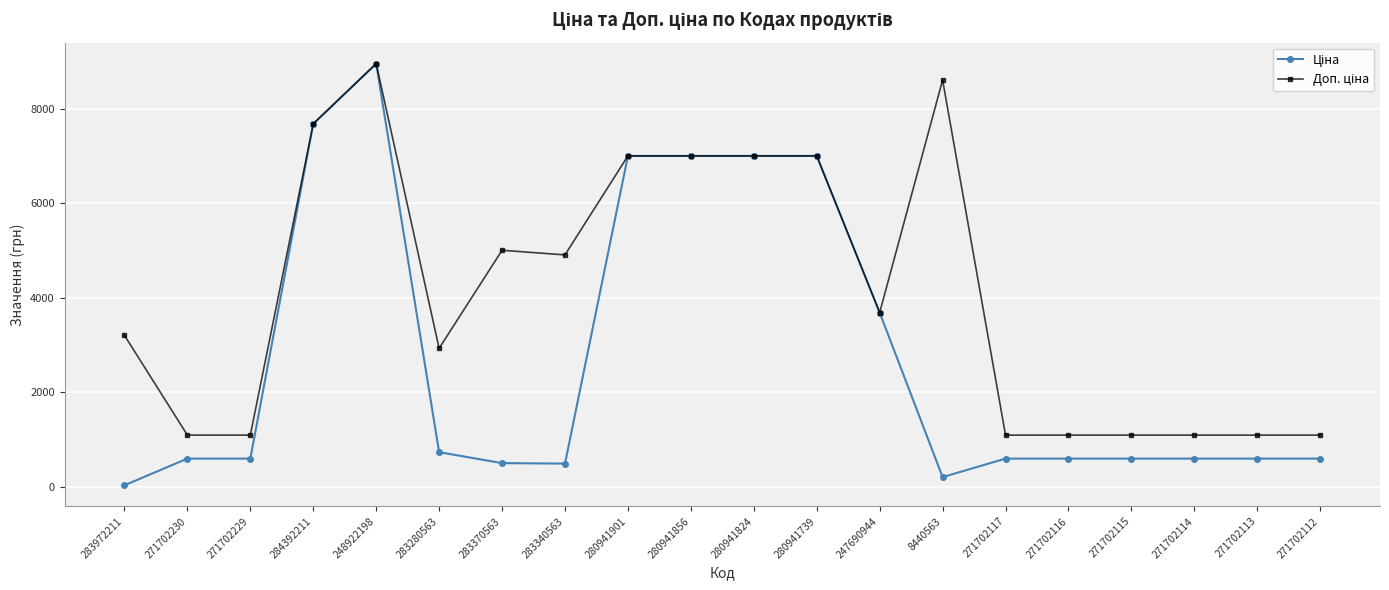

At which category is the sum across all series the highest?

248922198